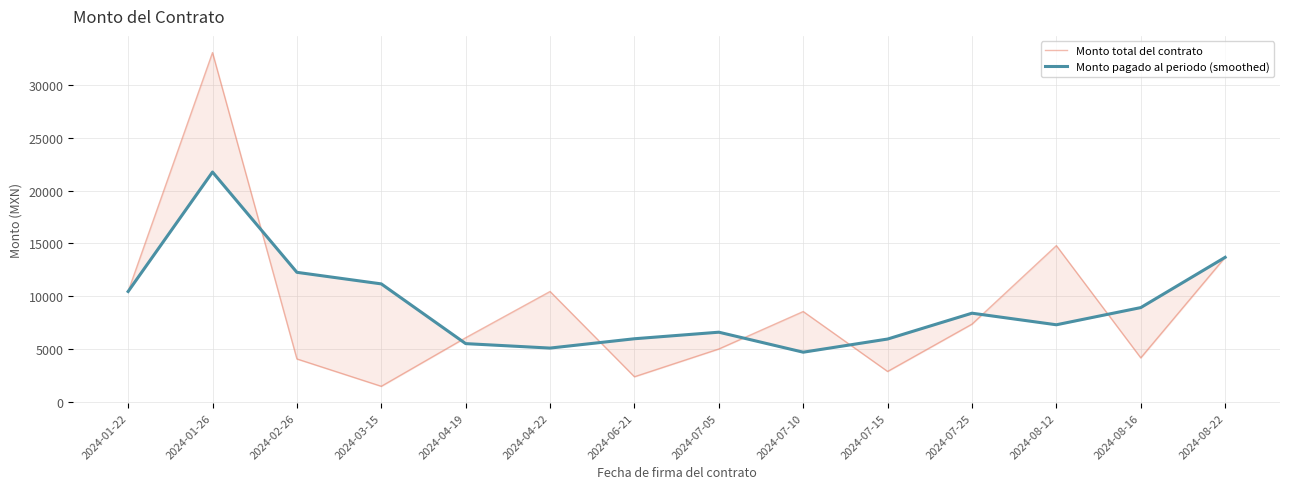

Count the number of data series in this chart.

2